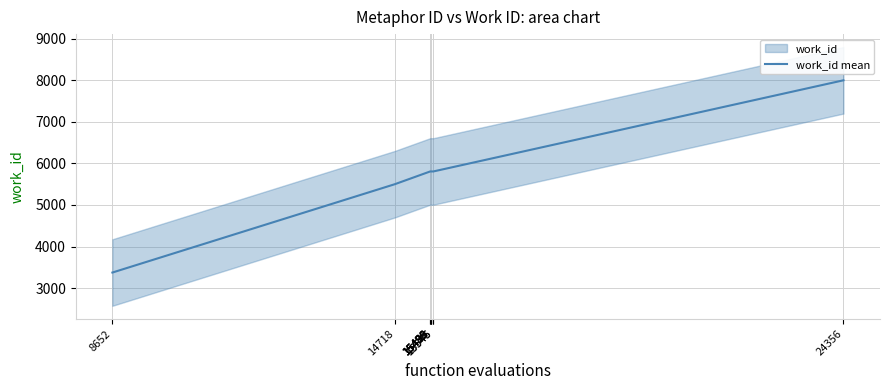

Between 15546 and 8652, which is larger?

15546